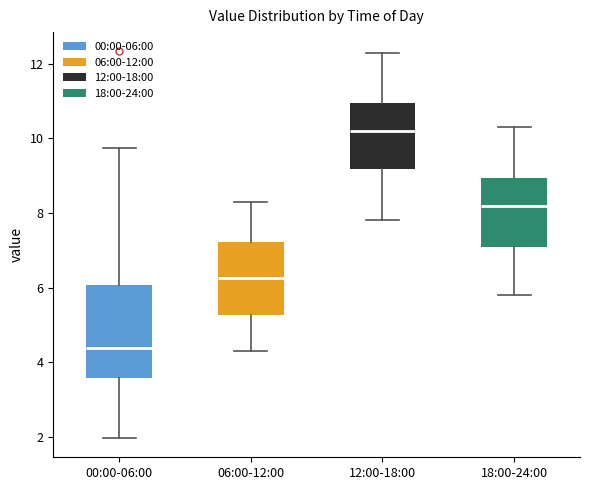

Reading left to right, transcribe this box plot: for each box, give where its median line is, the range the box spans, and where its two whiskers end, as read against the y-axis. The values are not printed on the chart, so give them approximately, as read against the axis.

00:00-06:00: median 4.4, box 3.6 to 6.0, whiskers 2.0 to 9.8
06:00-12:00: median 6.2, box 5.2 to 7.2, whiskers 4.4 to 8.4
12:00-18:00: median 10.2, box 9.2 to 11.0, whiskers 7.8 to 12.4
18:00-24:00: median 8.2, box 7.2 to 9.0, whiskers 5.8 to 10.4